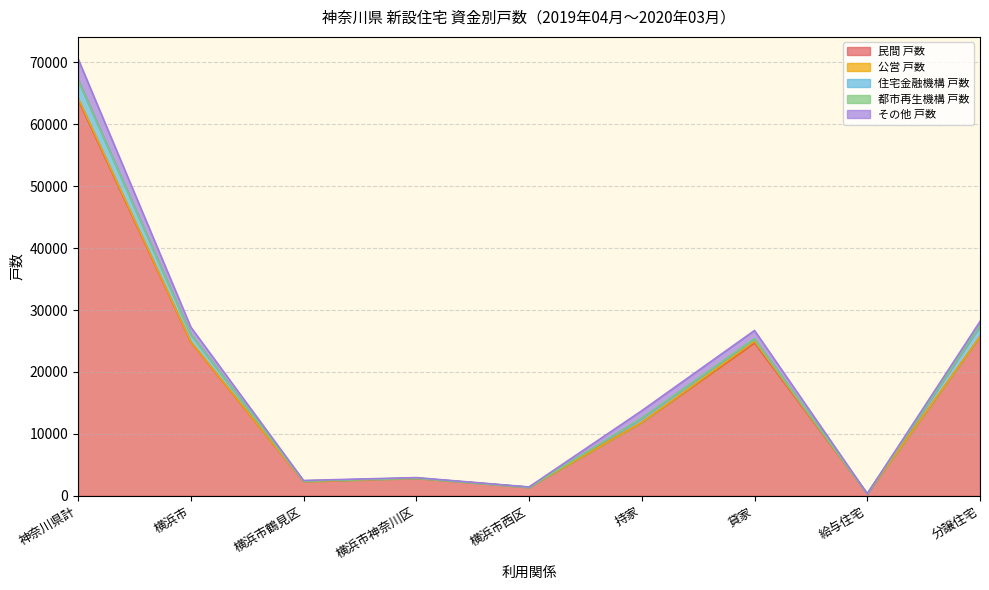

Where is 住宅金融機構 戸数 nearest to the value 1438?

分譲住宅